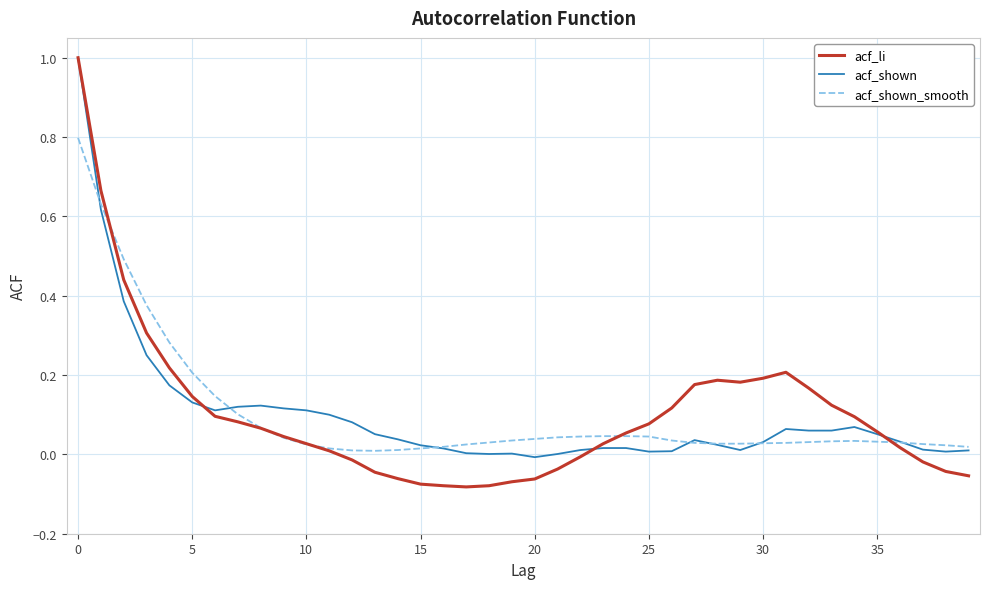

Which series has the largest range (max minus min)?

acf_li